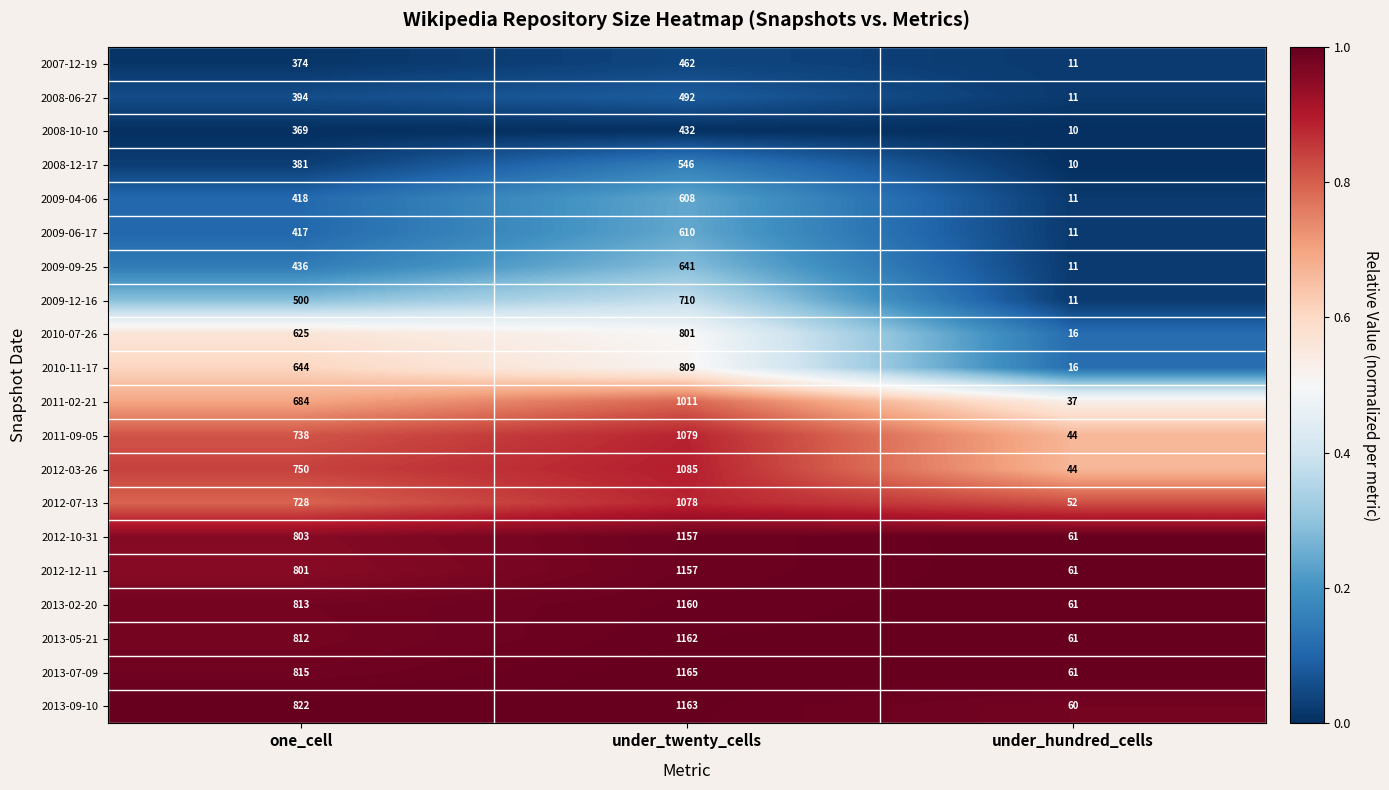

What is the spread (max minus min) of values at under_hundred_cells?

51